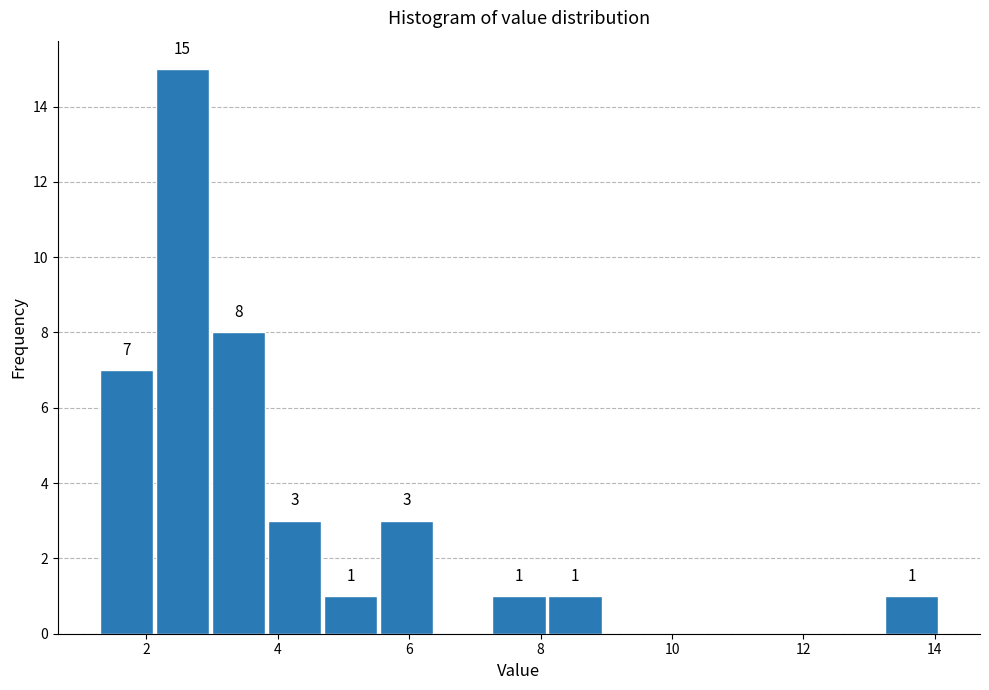

Which range on the x-axis has the tallest bar?

2.2 to 3.0